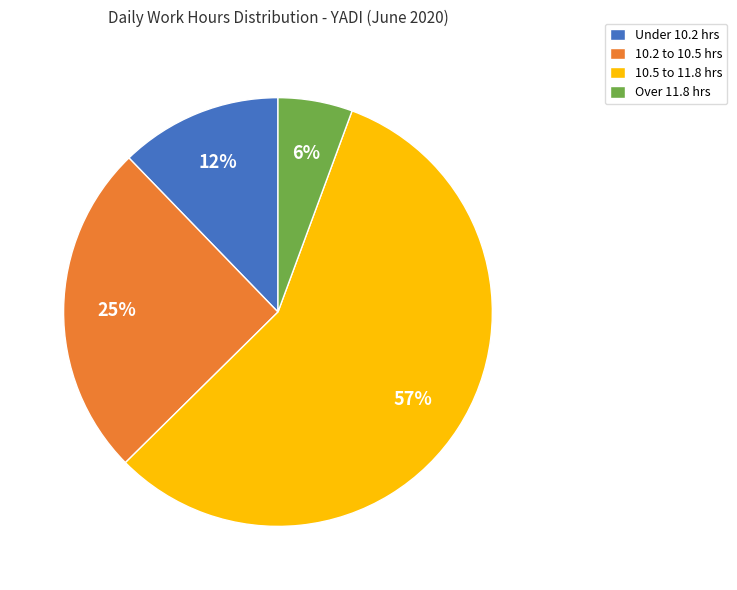

To the nearest percent, what is the average slice percentage?

25%